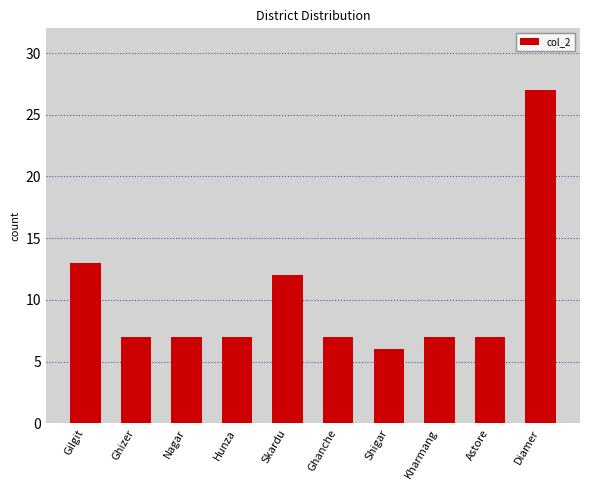

How many data points does each series have?

10